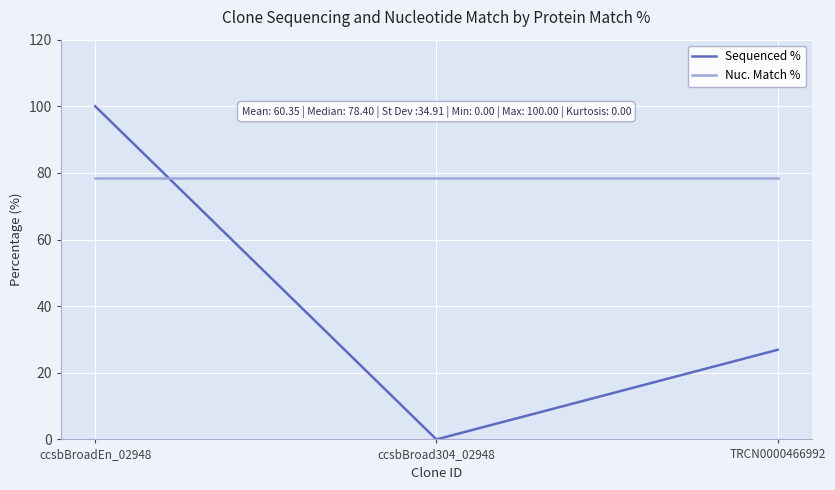

What is the sum of the Nuc. Match % values at TRCN0000466992 and ccsbBroad304_02948?

156.8